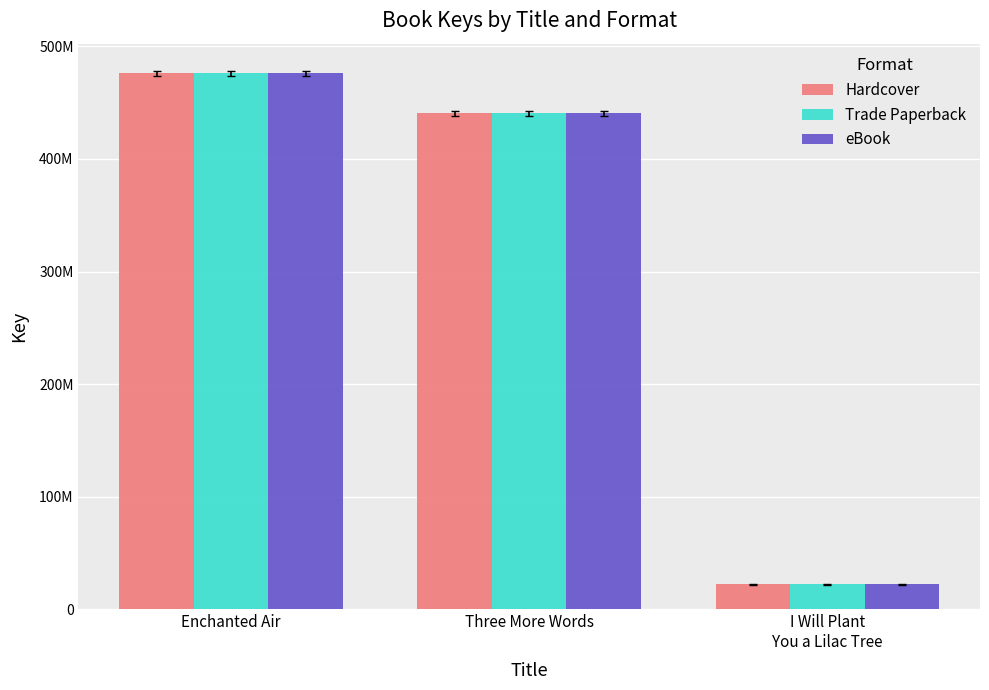

Does the chart contain stacked bars?

No